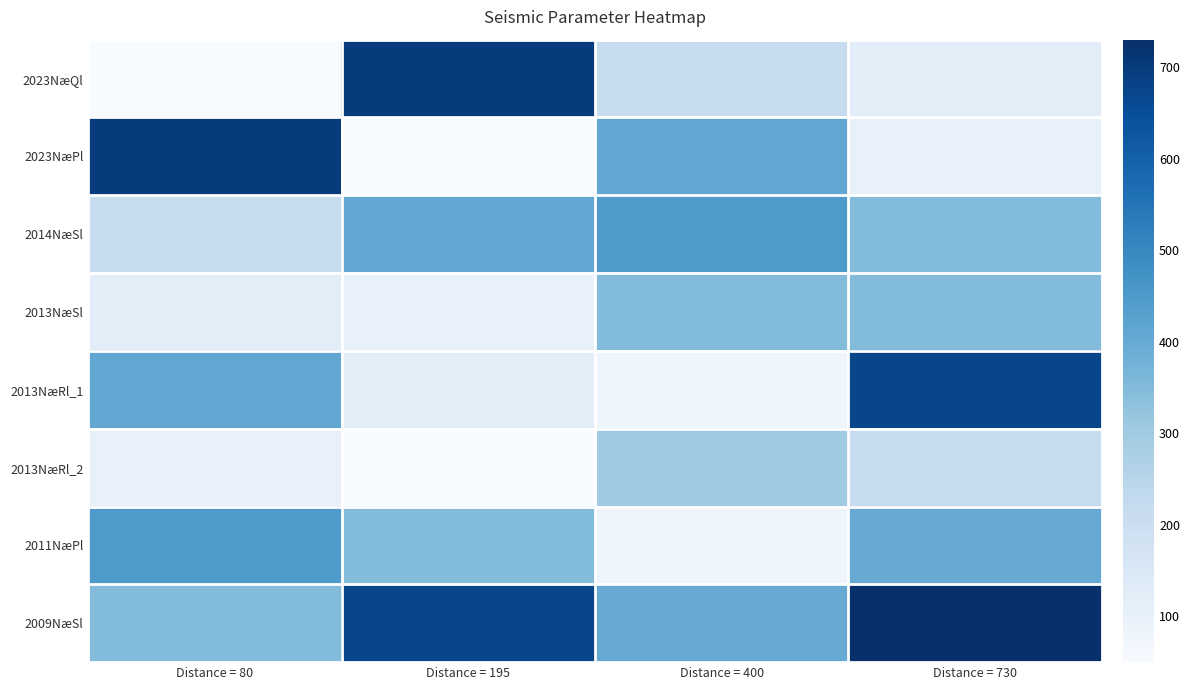

What is the spread (max minus min) of values at Distance = 730?

630